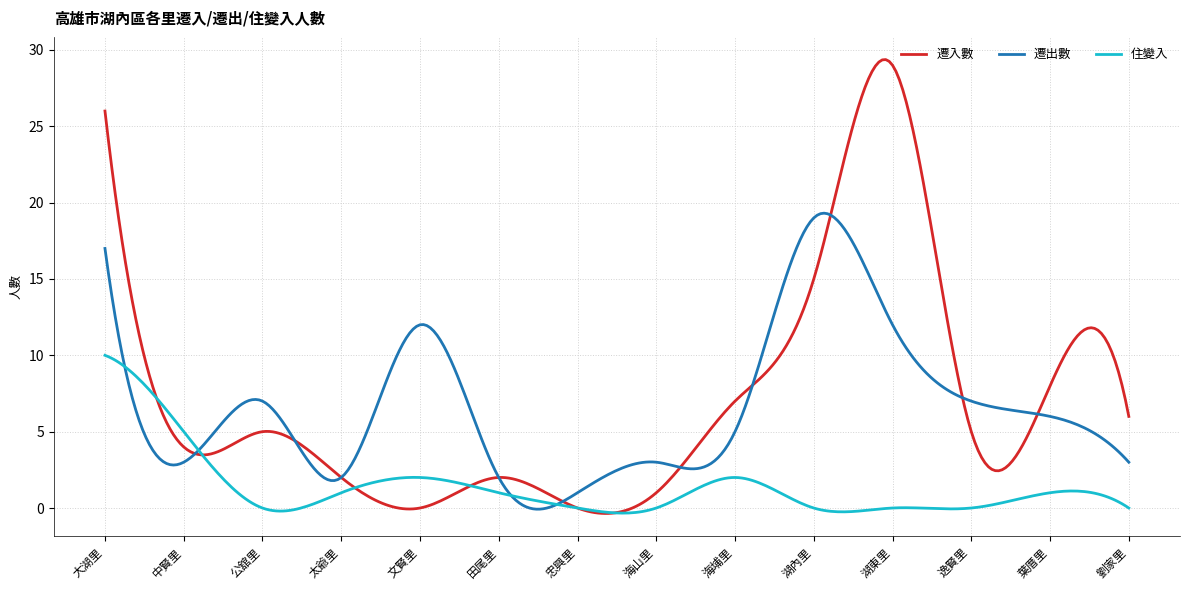

Does the chart display data point markers on the line(s)?

No